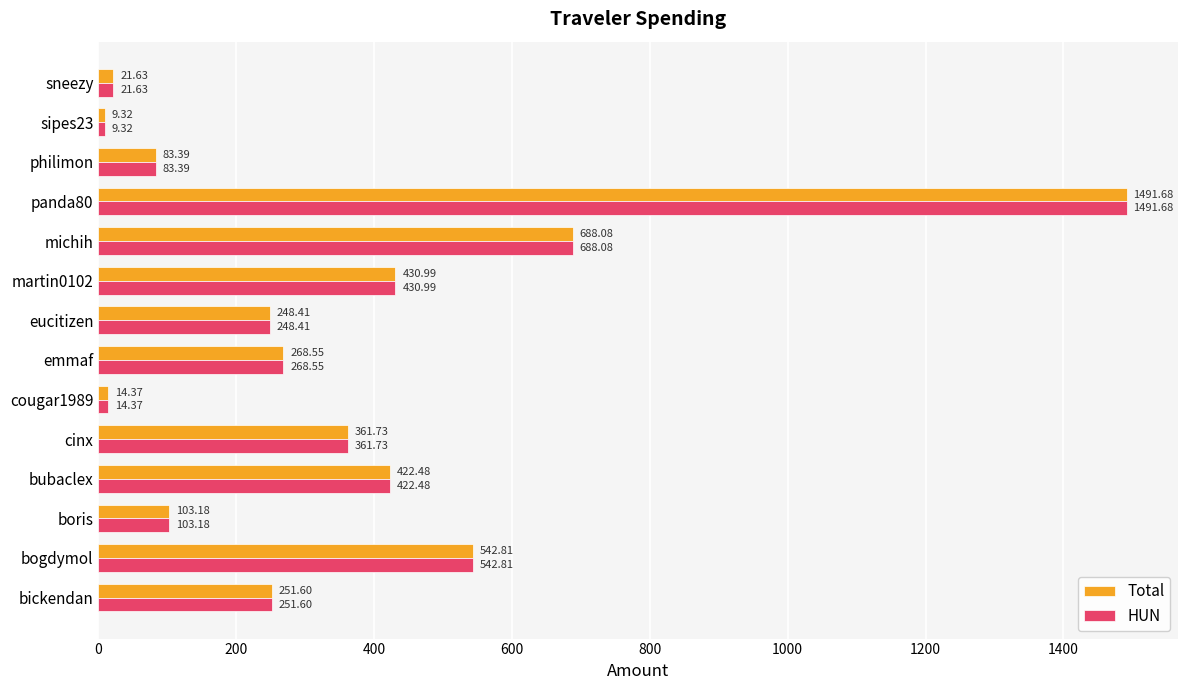

What is the difference between the maximum and minimum values in the HUN series?

1482.4